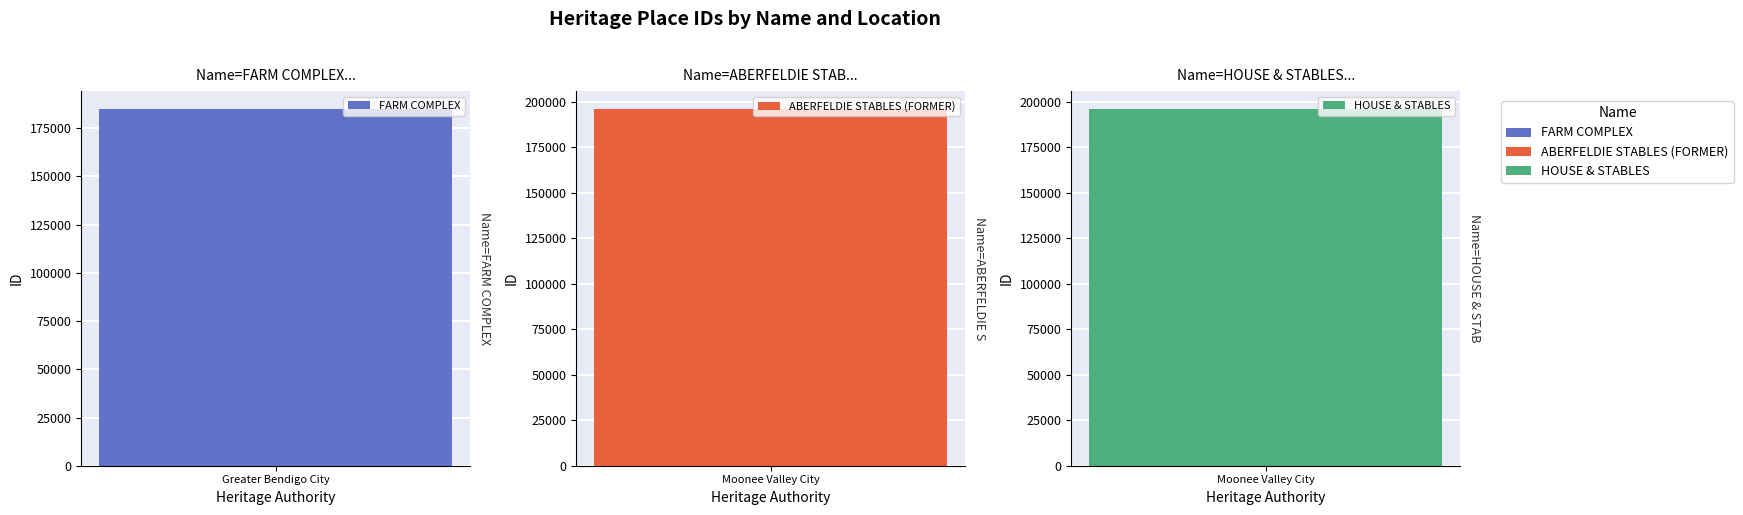

The chart shows a value of 352322 at ABERFELDIE STABLES (FORMER). True or false?

False